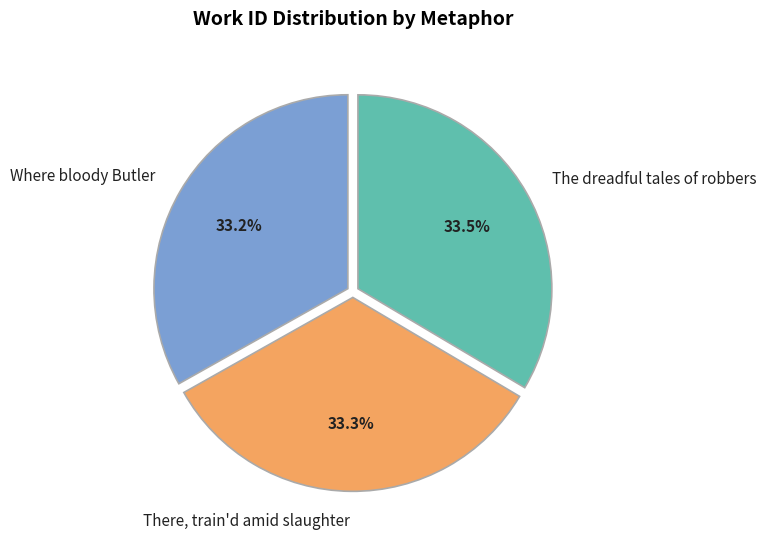

How many segments does this pie chart have?

3